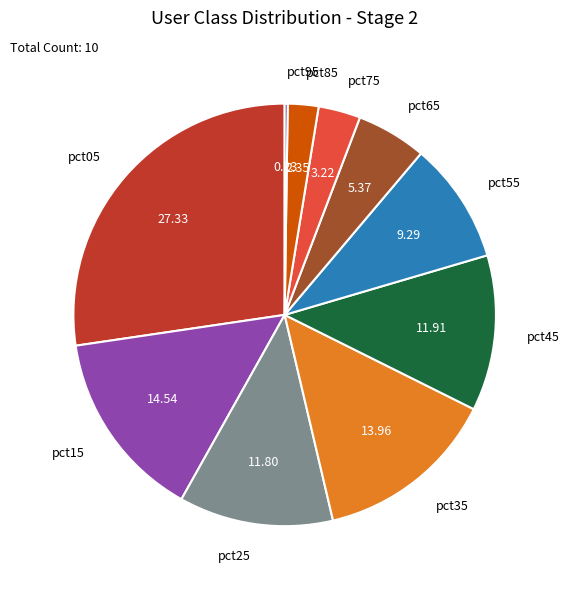

Combined, do pct05 and pct45 account for over 50%?

No